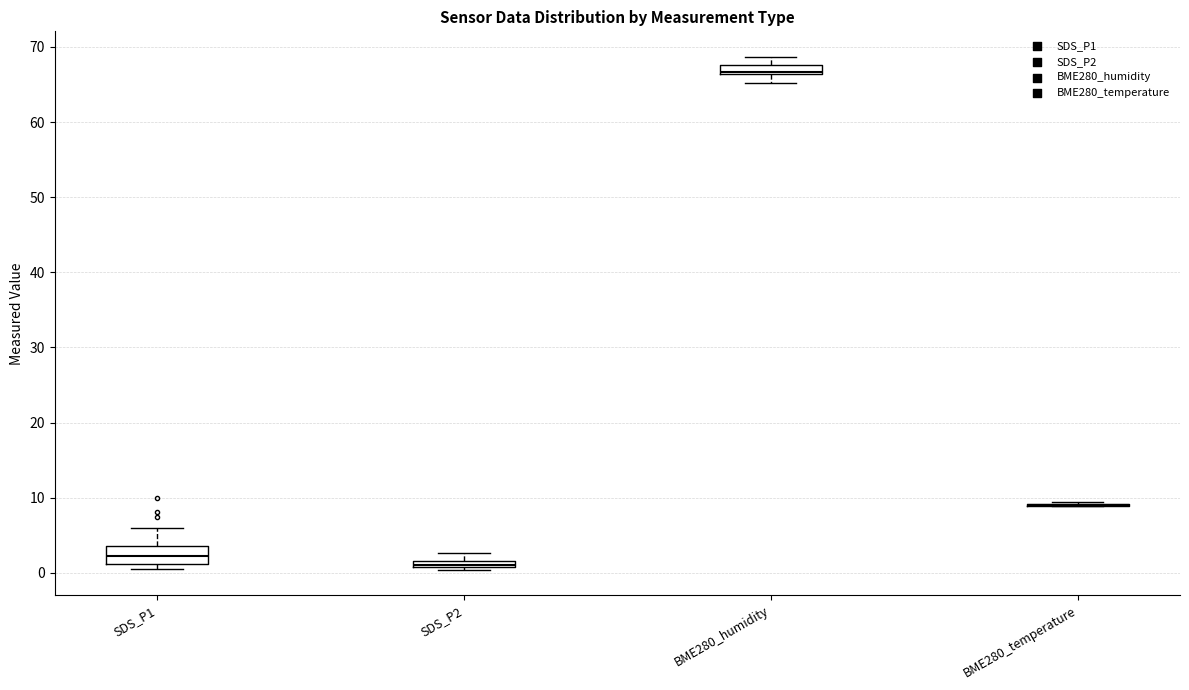

Where is the lower edge of the box for SDS_P2 on the y-axis? The values are not printed on the chart, so give them approximately, as read against the axis.

1